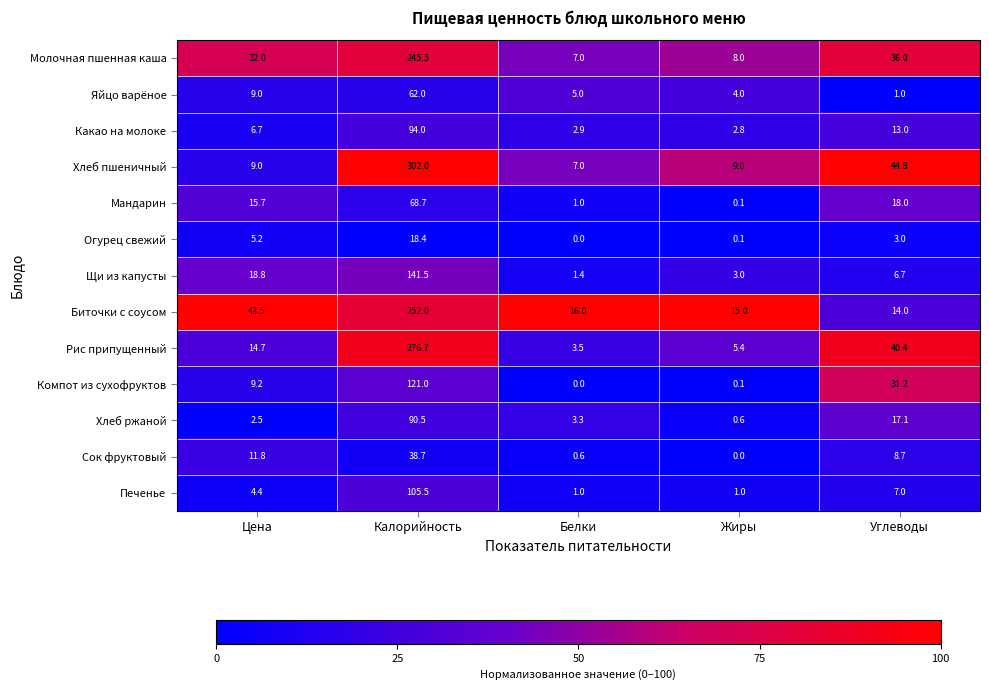

Is it true that Печенье equals 4.4 at Цена?

True